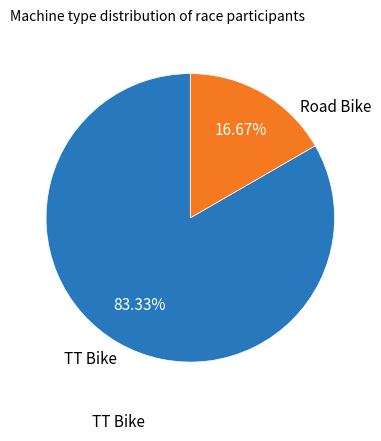

Count the number of slices in the pie.

2